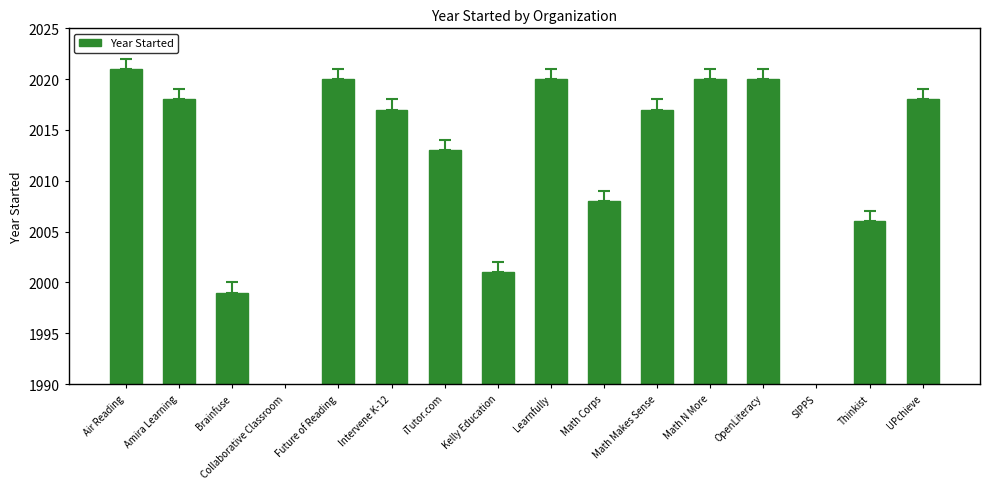

Between Thinkist and Math Corps, which is larger?

Math Corps